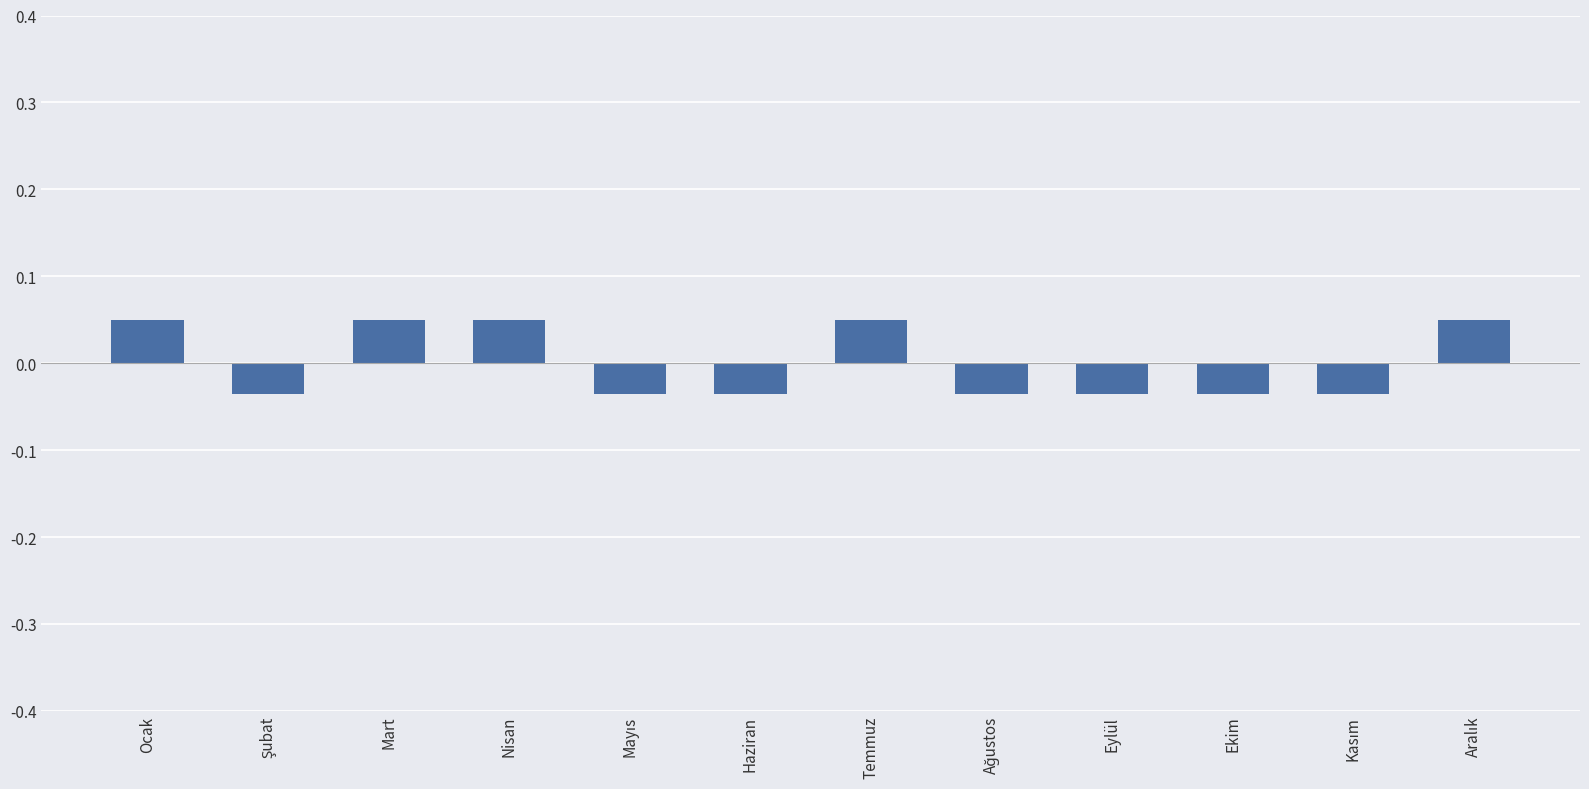

Count the values in the range 0 to 1.

5